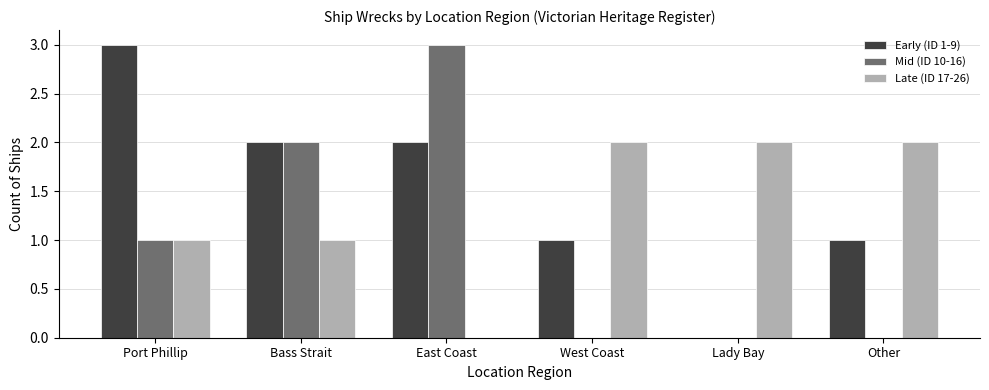

Which series has the largest total across all categories?

Early (ID 1-9)